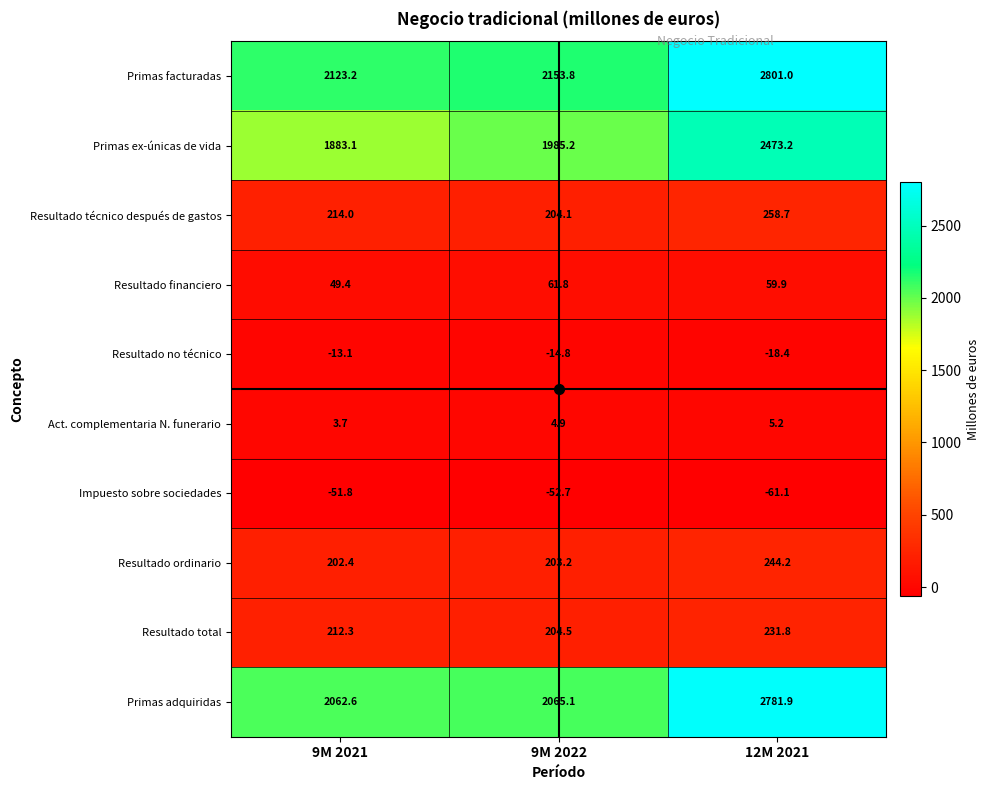

At which category does the chart reach its peak across all series?

12M 2021